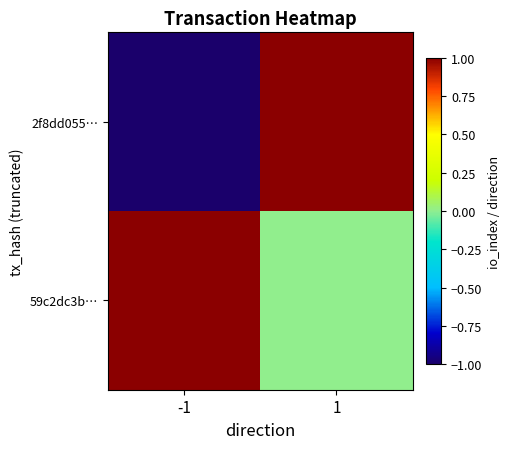

List the series in order of their peak value, highest first.

2f8dd055…, 59c2dc3b…